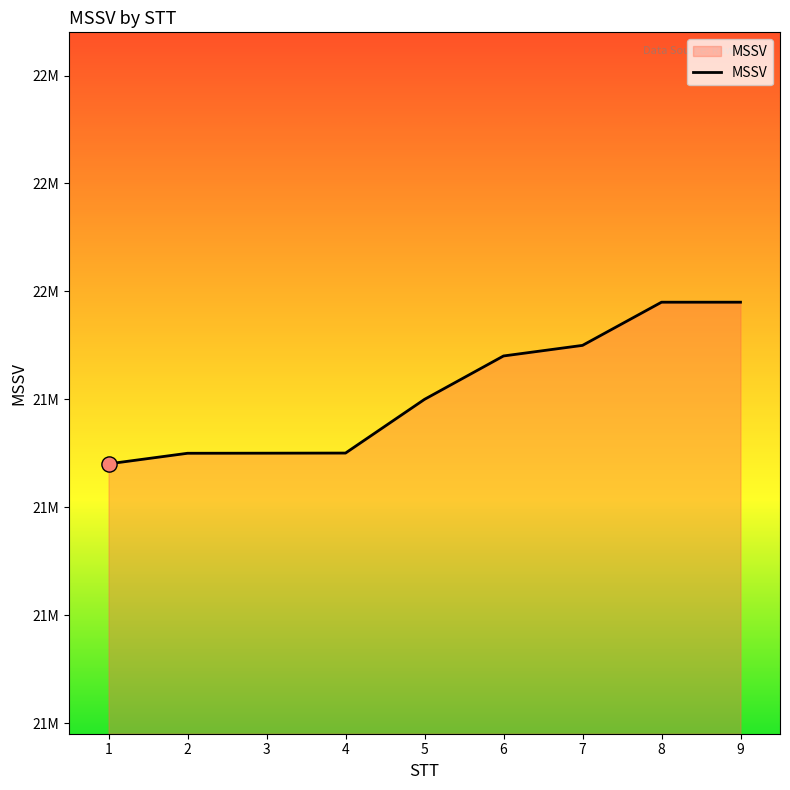

Approximately how many times larger is the value at 6 compared to 7?

1.0